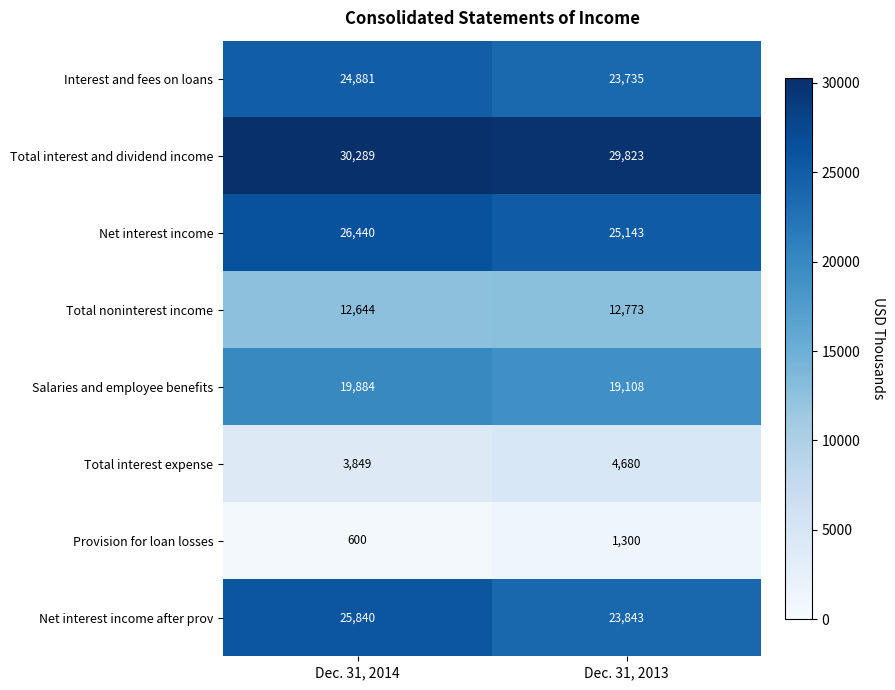

Reading left to right, extract all data points from this chart.

Interest and fees on loans: 24881	23735
Total interest and dividend income: 30289	29823
Net interest income: 26440	25143
Total noninterest income: 12644	12773
Salaries and employee benefits: 19884	19108
Total interest expense: 3849	4680
Provision for loan losses: 600	1300
Net interest income after prov: 25840	23843